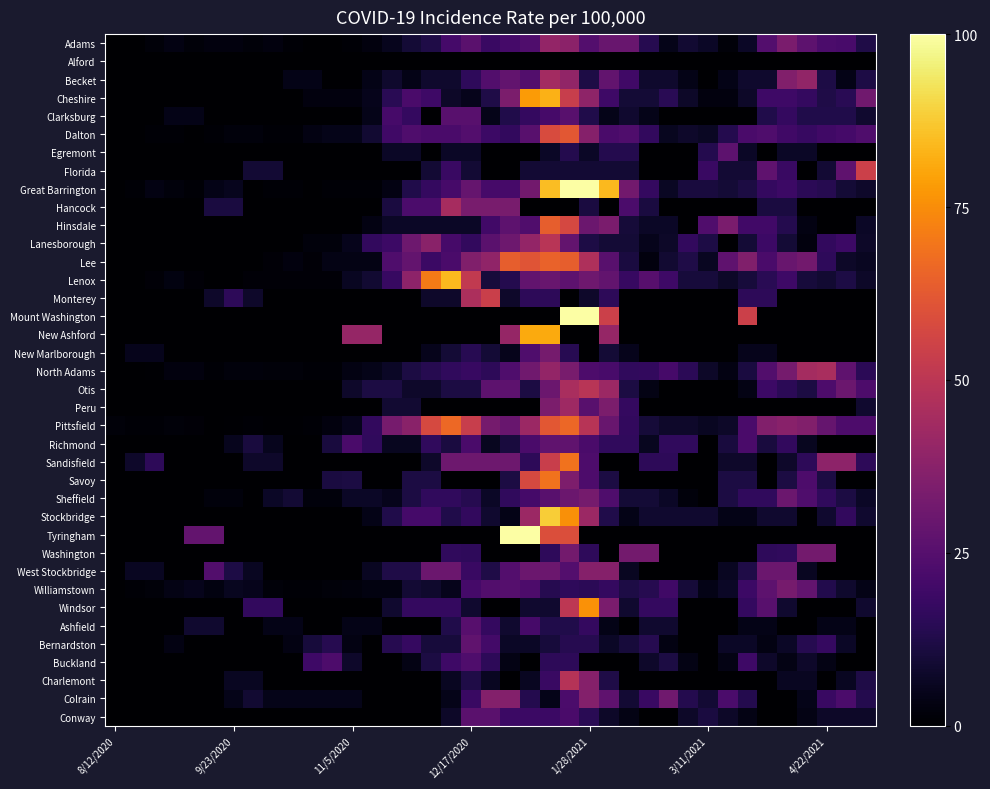

Reading left to right, what are all the values shown in this chart?

Adams: 0.0	0.0	1.7	3.5	1.7	2.6	2.6	1.7	2.6	0.9	0.0	0.0	0.9	2.6	5.2	9.5	12.2	20.8	26.0	18.2	20.8	23.4	39.9	38.2	24.3	29.5	29.5	13.9	4.3	8.7	6.9	1.7	6.9	24.3	33.9	26.9	22.6	21.7	12.2
Alford: 0.0	0.0	0.0	0.0	0.0	0.0	0.0	0.0	0.0	0.0	0.0	0.0	0.0	0.0	0.0	0.0	0.0	0.0	0.0	0.0	0.0	0.0	0.0	0.0	0.0	0.0	0.0	0.0	0.0	0.0	0.0	0.0	0.0	0.0	0.0	0.0	0.0	0.0	0.0
Becket: 0.0	0.0	0.0	0.0	0.0	0.0	0.0	0.0	0.0	4.0	4.0	0.0	0.0	4.0	8.0	4.0	8.0	8.0	15.9	23.9	27.8	23.9	43.8	39.8	11.9	27.8	19.9	8.0	8.0	4.0	0.0	4.0	8.0	8.0	35.8	39.8	11.9	4.0	11.9
Cheshire: 0.0	0.0	0.0	0.0	0.0	0.0	0.0	0.0	0.0	0.0	2.4	2.4	2.4	4.9	14.6	21.9	19.5	7.3	4.9	12.2	34.1	77.8	82.7	53.5	38.9	19.5	9.7	9.7	14.6	7.3	2.4	2.4	7.3	19.5	19.5	17.0	12.2	14.6	31.6
Clarksburg: 0.0	0.0	0.0	4.2	4.2	0.0	0.0	0.0	0.0	0.0	0.0	0.0	0.0	4.3	21.3	17.1	0.0	25.6	25.6	4.3	12.8	17.1	21.3	25.6	12.8	4.3	8.5	4.3	0.0	0.0	0.0	0.0	0.0	12.8	17.1	12.8	12.8	12.8	8.5
Dalton: 0.0	0.0	1.1	1.1	0.0	1.1	2.2	2.2	1.1	1.1	3.3	4.4	4.4	8.8	19.9	23.2	22.1	22.1	24.3	18.8	16.6	25.4	58.5	61.9	36.5	22.1	23.2	16.6	5.5	7.7	6.6	13.3	22.1	23.2	19.9	17.7	19.9	21.0	23.2
Egremont: 0.0	0.0	0.0	0.0	0.0	0.0	0.0	0.0	0.0	0.0	0.0	0.0	0.0	0.0	6.7	6.7	0.0	6.7	6.7	0.0	0.0	0.0	6.7	13.3	6.7	13.3	13.3	0.0	0.0	0.0	13.3	26.6	6.7	0.0	6.7	6.7	0.0	0.0	0.0
Florida: 0.0	0.0	0.0	0.0	0.0	0.0	0.0	9.1	9.1	0.0	0.0	0.0	0.0	0.0	0.0	0.0	9.1	18.2	9.1	0.0	0.0	9.1	9.1	9.1	9.1	9.1	9.1	0.0	0.0	0.0	18.2	9.1	9.1	27.3	18.2	0.0	9.1	27.3	54.7
Great Barrington: 0.0	1.1	3.2	2.1	1.1	4.2	5.3	0.0	1.1	1.1	0.0	1.1	1.1	1.1	3.2	12.8	17.0	21.3	28.7	21.3	21.3	31.9	85.0	119.0	114.8	84.0	31.9	17.0	6.4	10.6	10.6	9.6	11.7	17.0	19.1	14.9	13.8	9.6	7.4
Hancock: 0.0	0.0	0.0	0.0	0.0	11.0	11.0	0.0	0.0	0.0	0.0	0.0	0.0	0.0	11.1	22.3	22.3	44.6	33.4	33.4	33.4	0.0	0.0	0.0	11.1	0.0	22.3	11.1	0.0	0.0	0.0	0.0	0.0	11.1	11.2	0.0	0.0	0.0	0.0
Hinsdale: 0.0	0.0	0.0	0.0	0.0	0.0	0.0	0.0	0.0	0.0	0.0	0.0	0.0	3.4	6.7	6.7	6.7	6.7	6.7	20.2	26.9	23.5	63.8	57.1	30.2	33.6	10.1	6.7	6.7	0.0	23.5	33.6	20.2	20.2	13.4	3.4	0.0	0.0	6.7
Lanesborough: 0.0	0.0	0.0	0.0	0.0	0.0	0.0	0.0	0.0	0.0	2.3	2.3	4.7	16.5	18.9	30.7	37.8	21.3	16.5	26.0	30.7	40.2	49.6	28.3	11.8	9.4	9.4	4.7	7.1	16.5	11.8	0.0	9.4	18.9	9.4	2.4	16.5	18.9	7.1
Lee: 0.0	0.0	0.0	0.0	0.0	0.0	0.0	0.0	1.2	2.4	1.2	3.6	3.7	3.7	23.3	28.2	18.4	22.1	35.5	39.2	63.7	61.3	64.9	63.7	46.6	25.7	11.0	2.5	8.6	12.3	6.1	27.0	35.5	22.1	29.4	31.9	15.9	7.3	6.1
Lenox: 0.0	0.0	1.5	2.9	1.5	0.0	0.0	1.5	1.5	1.5	1.5	1.5	5.9	8.9	17.7	38.4	70.9	84.2	51.7	10.3	13.3	28.1	29.6	26.6	31.0	28.1	17.7	25.1	19.2	10.3	10.3	7.4	10.3	14.8	19.2	10.3	8.9	11.8	7.4
Monterey: 0.0	0.0	0.0	0.0	0.0	7.7	15.3	7.7	0.0	0.0	0.0	0.0	0.0	0.0	0.0	0.0	7.7	7.7	46.3	54.0	7.7	15.4	15.4	0.0	7.7	15.4	0.0	0.0	0.0	0.0	0.0	0.0	15.4	15.4	0.0	0.0	0.0	0.0	0.0
Mount Washington: 0.0	0.0	0.0	0.0	0.0	0.0	0.0	0.0	0.0	0.0	0.0	0.0	0.0	0.0	0.0	0.0	0.0	0.0	0.0	0.0	0.0	0.0	0.0	271.9	326.3	54.4	0.0	0.0	0.0	0.0	0.0	0.0	54.4	0.0	0.0	0.0	0.0	0.0	0.0
New Ashford: 0.0	0.0	0.0	0.0	0.0	0.0	0.0	0.0	0.0	0.0	0.0	0.0	40.6	40.6	0.0	0.0	0.0	0.0	0.0	0.0	40.6	81.2	81.2	0.0	0.0	40.6	0.0	0.0	0.0	0.0	0.0	0.0	0.0	0.0	0.0	0.0	0.0	0.0	0.0
New Marlborough: 0.0	4.7	4.7	0.0	0.0	0.0	0.0	0.0	0.0	0.0	0.0	0.0	0.0	0.0	0.0	0.0	4.7	9.4	14.1	9.4	4.7	23.4	32.8	14.1	0.0	9.4	4.7	0.0	0.0	0.0	0.0	0.0	4.7	4.7	0.0	0.0	0.0	0.0	0.0
North Adams: 0.0	0.0	0.5	2.7	2.7	1.1	2.2	2.2	1.6	1.6	1.1	1.1	3.3	4.4	6.7	11.6	13.9	16.1	17.8	15.5	23.3	31.6	39.9	33.3	22.7	21.6	16.1	16.6	21.1	15.0	7.2	3.3	11.1	23.9	32.7	44.4	45.5	27.2	15.0
Otis: 0.0	0.0	0.0	0.0	0.0	0.0	0.0	0.0	0.0	0.0	0.0	0.0	7.6	11.4	11.4	7.6	7.6	11.4	11.4	26.6	26.6	11.4	30.4	45.6	49.4	41.8	11.4	3.8	0.0	0.0	0.0	0.0	3.8	19.0	15.2	11.4	22.8	30.4	22.8
Peru: 0.0	0.0	0.0	0.0	0.0	0.0	0.0	0.0	0.0	0.0	0.0	0.0	0.0	0.0	8.6	8.6	0.0	0.0	0.0	0.0	0.0	0.0	34.2	42.8	25.7	34.2	17.1	0.0	0.0	0.0	0.0	0.0	0.0	0.0	0.0	0.0	0.0	0.0	8.6
Pittsfield: 1.9	1.1	1.0	1.8	1.5	0.3	0.6	0.8	0.5	0.7	0.8	2.4	4.7	16.7	33.2	37.5	57.5	66.6	53.3	32.7	29.6	41.9	62.1	66.1	49.1	29.4	16.6	10.1	7.8	7.5	6.2	7.2	21.9	35.8	37.4	35.6	28.6	22.8	22.8
Richmond: 0.0	0.0	0.0	0.0	0.0	0.0	5.4	10.8	5.4	0.0	0.0	10.8	21.9	16.4	5.5	5.5	16.4	10.9	21.9	5.5	10.9	21.9	27.4	27.4	21.9	16.4	16.4	5.5	16.4	16.4	0.0	10.9	21.9	10.9	16.4	5.5	0.0	0.0	0.0
Sandisfield: 0.0	7.6	15.3	0.0	0.0	0.0	0.0	7.6	7.6	0.0	0.0	0.0	0.0	0.0	0.0	0.0	7.7	30.7	30.7	30.7	30.7	15.3	53.7	69.0	23.0	0.0	0.0	15.3	15.3	0.0	0.0	7.7	7.7	0.0	7.7	15.3	38.3	38.3	15.3
Savoy: 0.0	0.0	0.0	0.0	0.0	0.0	0.0	0.0	0.0	0.0	0.0	11.3	11.5	0.0	0.0	11.5	11.5	0.0	0.0	0.0	11.5	57.6	69.1	34.5	23.0	11.5	0.0	0.0	0.0	0.0	0.0	11.5	11.5	0.0	11.5	23.0	11.5	0.0	0.0
Sheffield: 0.0	0.0	0.0	0.0	0.0	2.3	2.3	0.0	6.9	9.3	2.3	2.3	7.0	7.0	4.7	11.7	16.4	16.4	14.0	7.0	16.4	21.0	25.7	30.4	32.7	23.4	9.4	9.4	7.0	2.3	0.0	11.7	16.4	16.4	30.4	23.4	16.4	11.7	7.0
Stockbridge: 0.0	0.0	0.0	0.0	0.0	0.0	0.0	0.0	0.0	0.0	0.0	0.0	0.0	4.2	12.6	20.9	20.9	12.6	16.7	8.4	4.2	41.9	87.9	75.4	41.9	12.6	4.2	8.4	8.4	8.4	8.4	4.2	4.2	8.4	8.4	0.0	8.4	16.8	8.4
Tyringham: 0.0	0.0	0.0	0.0	28.4	28.4	0.0	0.0	0.0	0.0	0.0	0.0	0.0	0.0	0.0	0.0	0.0	0.0	0.0	0.0	118.3	118.3	59.1	59.1	0.0	0.0	0.0	0.0	0.0	0.0	0.0	0.0	0.0	0.0	0.0	0.0	0.0	0.0	0.0
Washington: 0.0	0.0	0.0	0.0	0.0	0.0	0.0	0.0	0.0	0.0	0.0	0.0	0.0	0.0	0.0	0.0	0.0	16.1	16.0	0.0	0.0	0.0	16.0	32.1	16.0	0.0	32.1	32.1	0.0	0.0	0.0	0.0	0.0	16.0	16.1	32.1	32.1	0.0	0.0
West Stockbridge: 0.0	6.0	6.0	0.0	0.0	23.9	12.0	6.0	0.0	0.0	0.0	0.0	0.0	6.1	12.2	12.2	30.4	30.4	18.2	12.2	24.3	30.4	30.4	24.3	36.5	36.5	6.1	0.0	0.0	0.0	0.0	6.1	12.2	30.4	30.4	6.1	0.0	0.0	0.0
Williamstown: 0.0	1.0	1.9	3.9	4.8	2.9	5.8	4.8	1.9	1.0	1.0	1.9	2.0	3.0	3.0	9.0	8.0	5.0	20.9	23.9	24.9	22.9	13.9	15.9	14.9	16.9	11.9	13.9	19.9	10.0	4.0	7.0	18.9	26.9	32.8	27.9	12.9	8.0	4.0
Windsor: 0.0	0.0	0.0	0.0	0.0	0.0	0.0	16.7	16.7	0.0	0.0	0.0	0.0	0.0	8.5	16.9	16.9	16.9	8.5	0.0	0.0	8.5	8.5	50.7	76.1	33.8	8.5	16.9	16.9	0.0	0.0	0.0	16.9	25.4	8.4	0.0	0.0	0.0	8.4
Ashfield: 0.0	0.0	0.0	0.0	8.3	8.3	0.0	0.0	4.2	4.2	0.0	0.0	4.2	4.2	0.0	0.0	0.0	12.6	25.3	16.9	8.4	21.1	12.6	12.6	16.9	4.2	0.0	8.4	8.4	0.0	0.0	0.0	4.2	4.2	0.0	0.0	4.2	4.2	0.0
Bernardston: 0.0	0.0	0.0	3.4	0.0	0.0	0.0	0.0	0.0	3.4	10.2	13.7	3.4	0.0	13.8	17.2	10.3	10.3	27.6	20.7	6.9	6.9	10.3	13.8	13.8	6.9	10.3	13.8	3.4	0.0	0.0	6.9	6.9	3.4	6.9	13.8	17.2	6.9	0.0
Buckland: 0.0	0.0	0.0	0.0	0.0	0.0	0.0	0.0	0.0	0.0	19.2	23.0	7.8	0.0	0.0	3.9	11.7	19.4	23.3	15.5	3.9	0.0	15.5	15.5	0.0	0.0	0.0	7.8	11.7	3.9	0.0	3.9	19.4	7.8	3.9	7.8	3.9	0.0	0.0
Charlemont: 0.0	0.0	0.0	0.0	0.0	0.0	6.0	6.0	0.0	0.0	0.0	0.0	0.0	0.0	0.0	0.0	0.0	6.1	12.2	6.1	0.0	6.1	18.2	48.7	36.5	12.2	0.0	0.0	0.0	0.0	0.0	0.0	0.0	0.0	6.1	6.1	0.0	6.1	12.2
Colrain: 0.0	0.0	0.0	0.0	0.0	0.0	4.4	8.9	4.4	4.5	4.4	4.4	4.5	0.0	0.0	0.0	0.0	4.5	18.1	36.1	36.1	13.5	4.5	22.6	36.1	27.1	9.0	18.1	31.6	13.5	9.0	22.6	13.5	0.0	0.0	4.5	18.1	22.6	13.5
Conway: 0.0	0.0	0.0	0.0	0.0	0.0	0.0	0.0	0.0	0.0	0.0	0.0	0.0	0.0	0.0	0.0	0.0	7.4	25.9	25.9	18.5	18.5	18.5	22.2	14.8	7.4	3.7	0.0	0.0	7.4	11.1	7.4	3.7	0.0	0.0	3.7	7.4	7.4	7.4